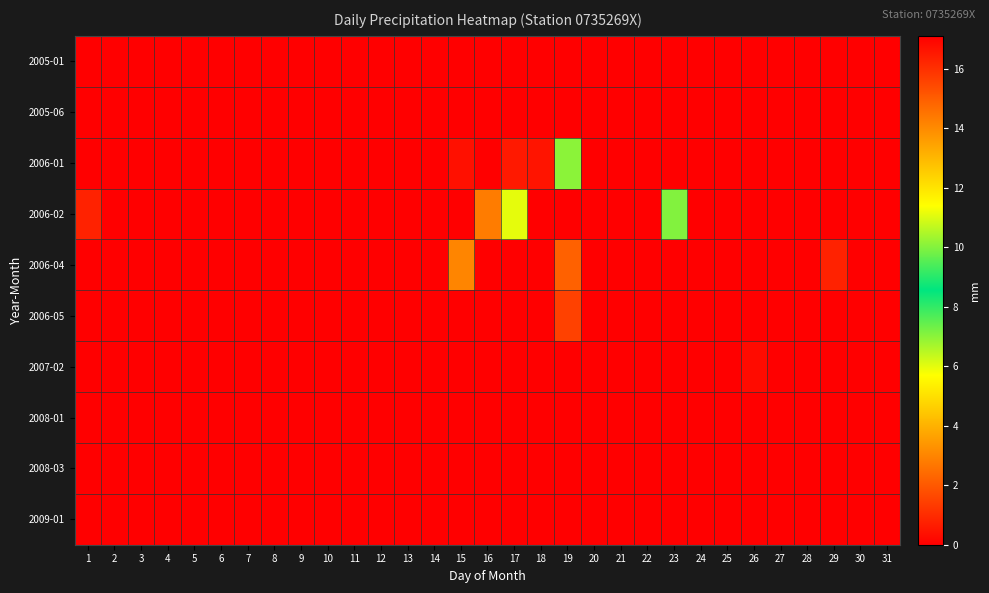

What is the greatest value displayed?

17.1